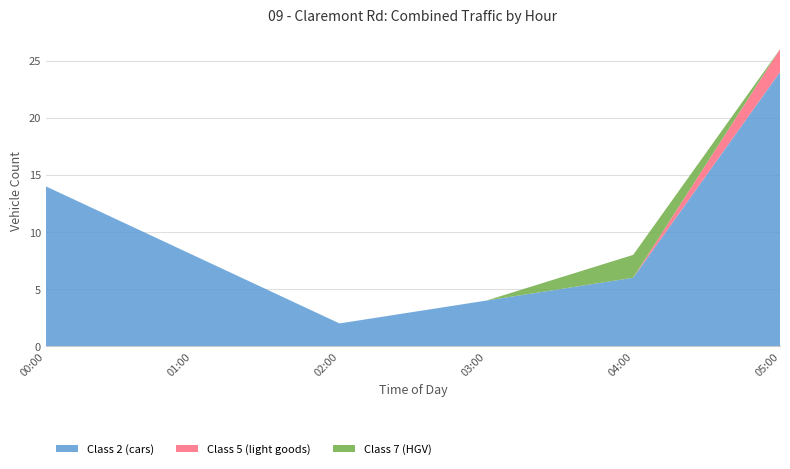

At which category is the sum across all series the highest?

05:00